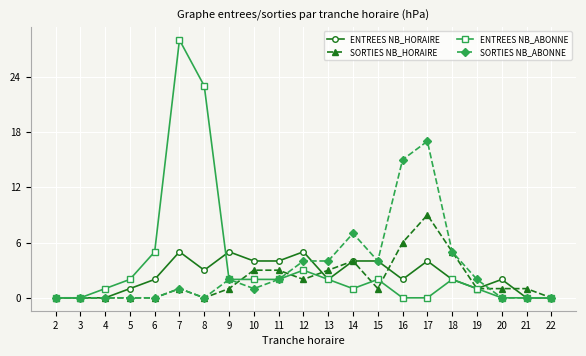

Reading left to right, list all the values displayed in this chart.

ENTREES NB_HORAIRE: 2=0	3=0	4=0	5=1	6=2	7=5	8=3	9=5	10=4	11=4	12=5	13=2	14=4	15=4	16=2	17=4	18=2	19=1	20=2	21=0	22=0
SORTIES NB_HORAIRE: 2=0	3=0	4=0	5=0	6=0	7=1	8=0	9=1	10=3	11=3	12=2	13=3	14=4	15=1	16=6	17=9	18=5	19=1	20=1	21=1	22=0
ENTREES NB_ABONNE: 2=0	3=0	4=1	5=2	6=5	7=28	8=23	9=2	10=2	11=2	12=3	13=2	14=1	15=2	16=0	17=0	18=2	19=1	20=0	21=0	22=0
SORTIES NB_ABONNE: 2=0	3=0	4=0	5=0	6=0	7=1	8=0	9=2	10=1	11=2	12=4	13=4	14=7	15=4	16=15	17=17	18=5	19=2	20=0	21=0	22=0